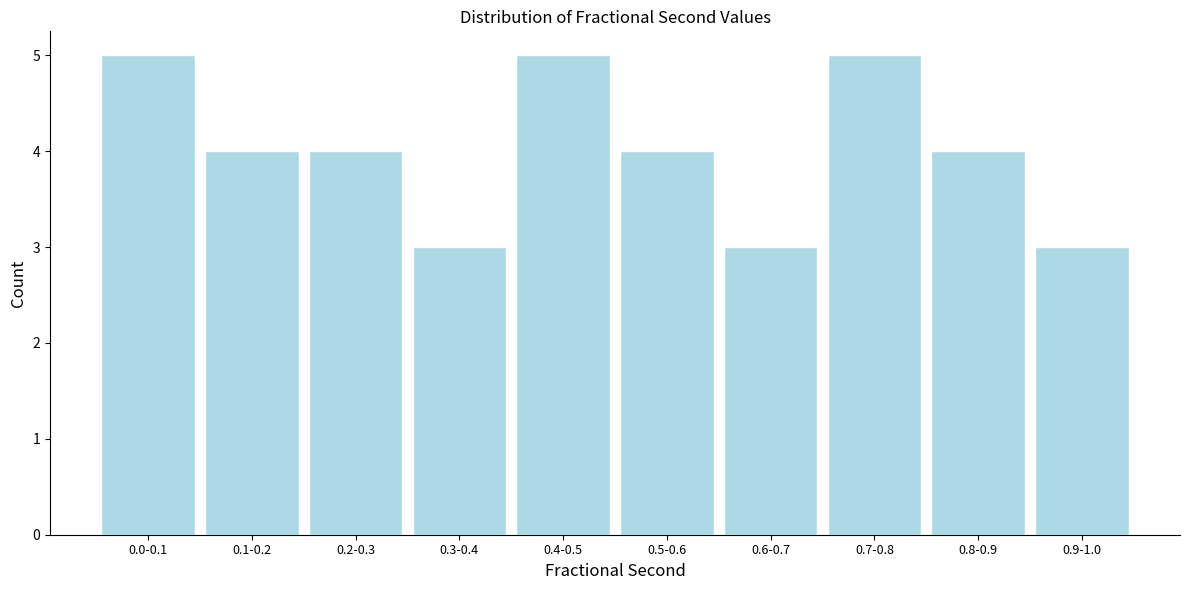

Reading right to left, what are all the values shown in this chart?

3	4	5	3	4	5	3	4	4	5